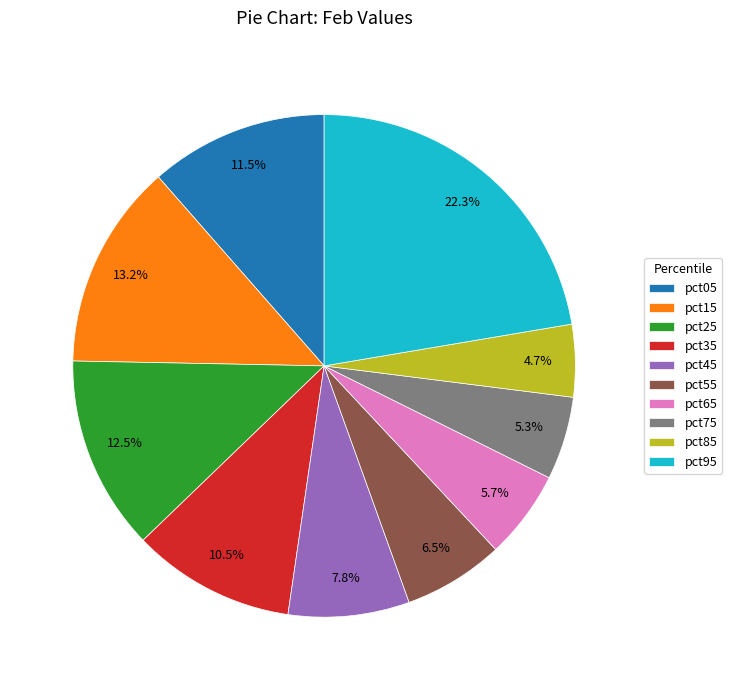

Is there a majority slice in this chart?

No